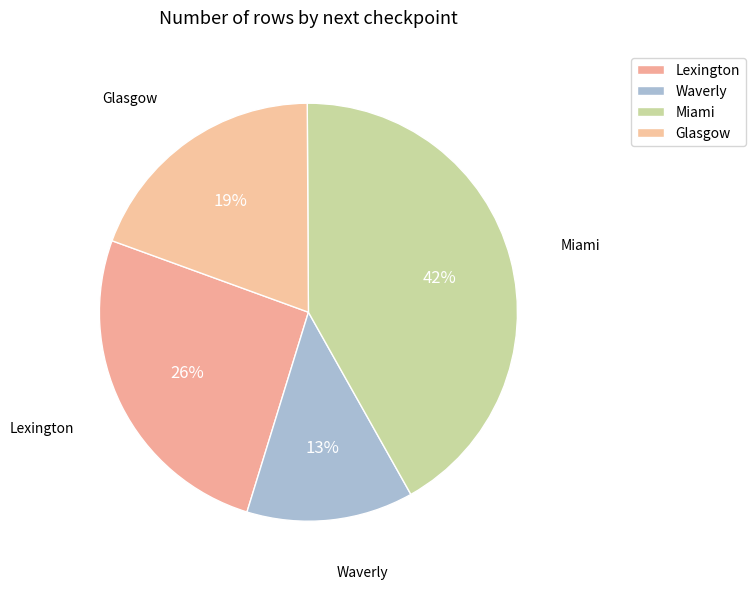

Is Lexington the majority of the pie?

No